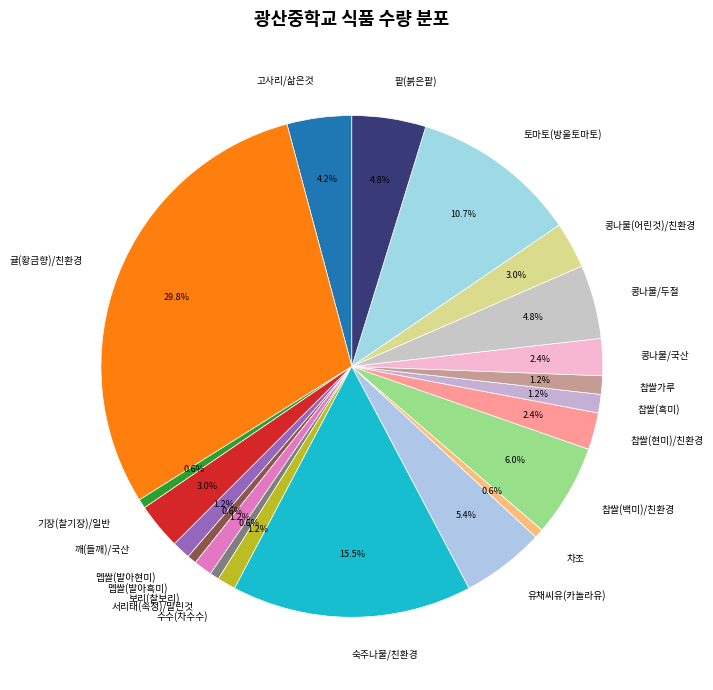

What percentage is NOT represented by 보리(찰보리)?

98.8%